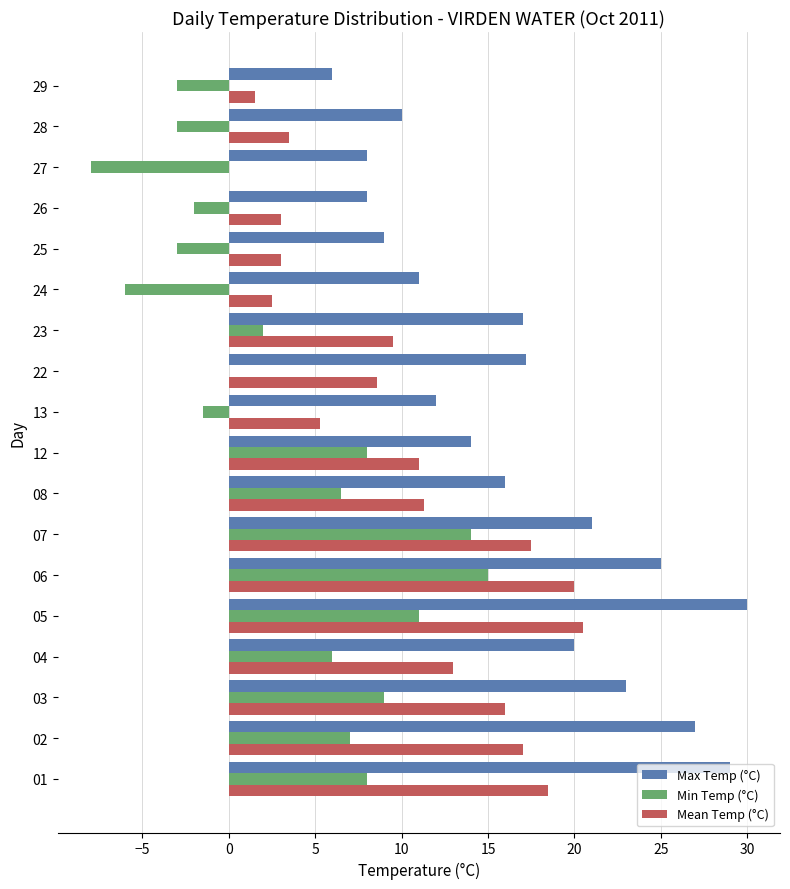

Which series has the largest total across all categories?

Max Temp (°C)